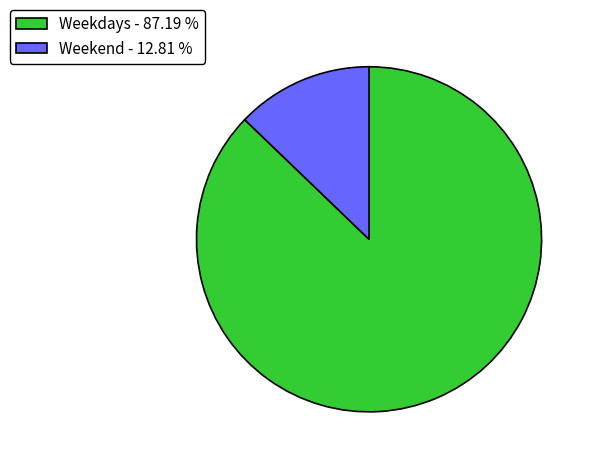

Is Weekend - 12.81 % the majority of the pie?

No